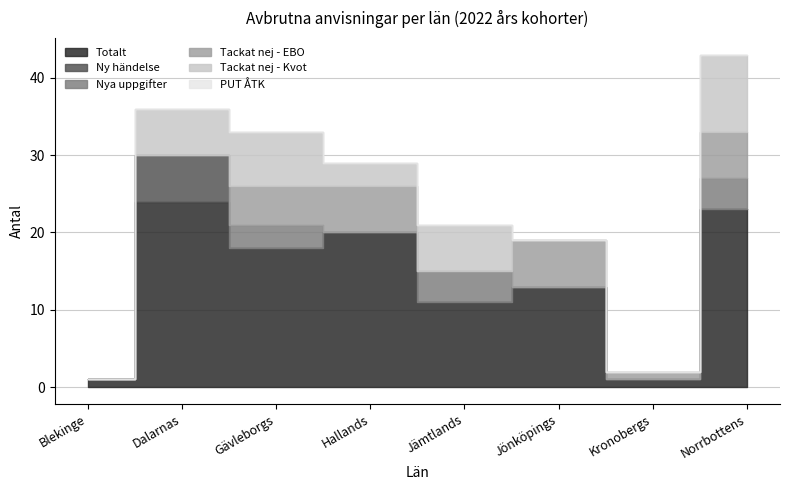

List the series in order of their peak value, highest first.

Totalt, Tackat nej - Kvot, Ny händelse, Tackat nej - EBO, Nya uppgifter, PUT ÅTK